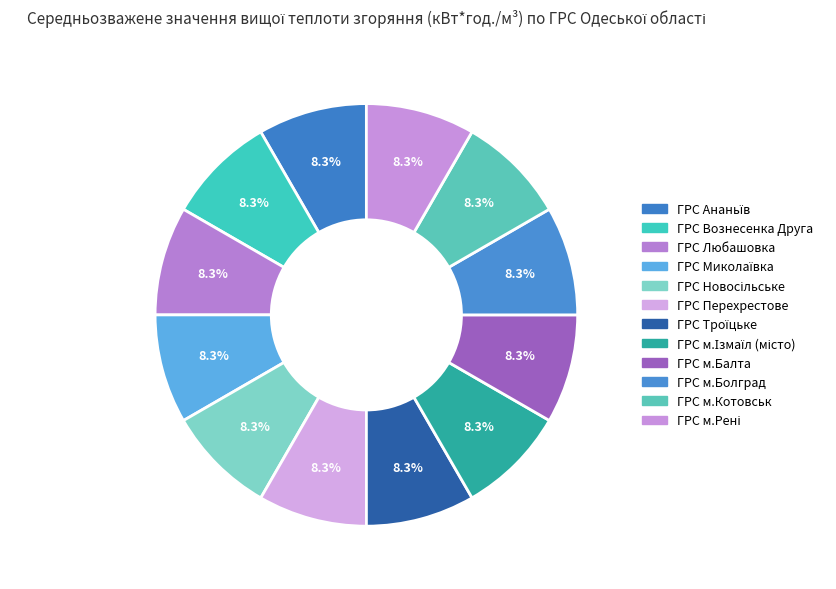

How many slices are in this pie chart?

12